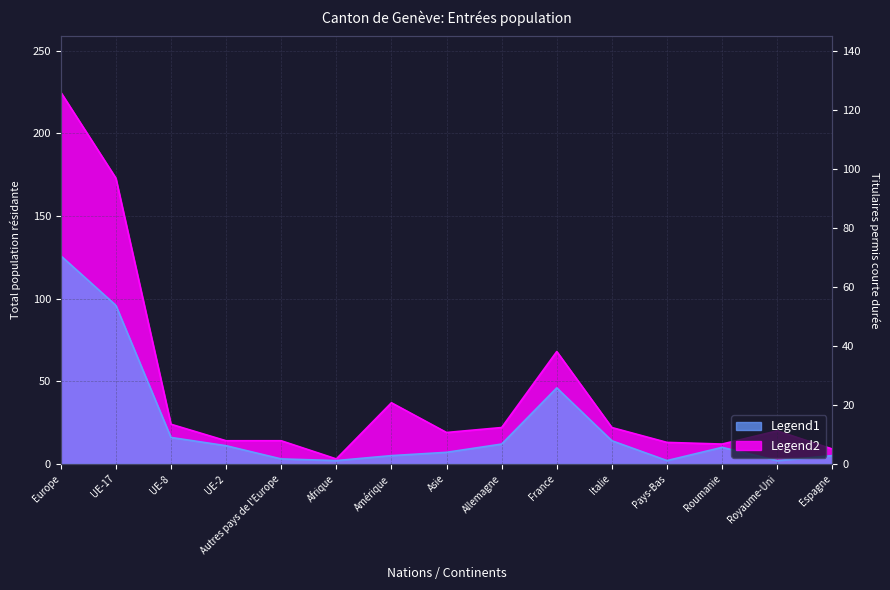

What is the label of the 15th point from the right?

Europe